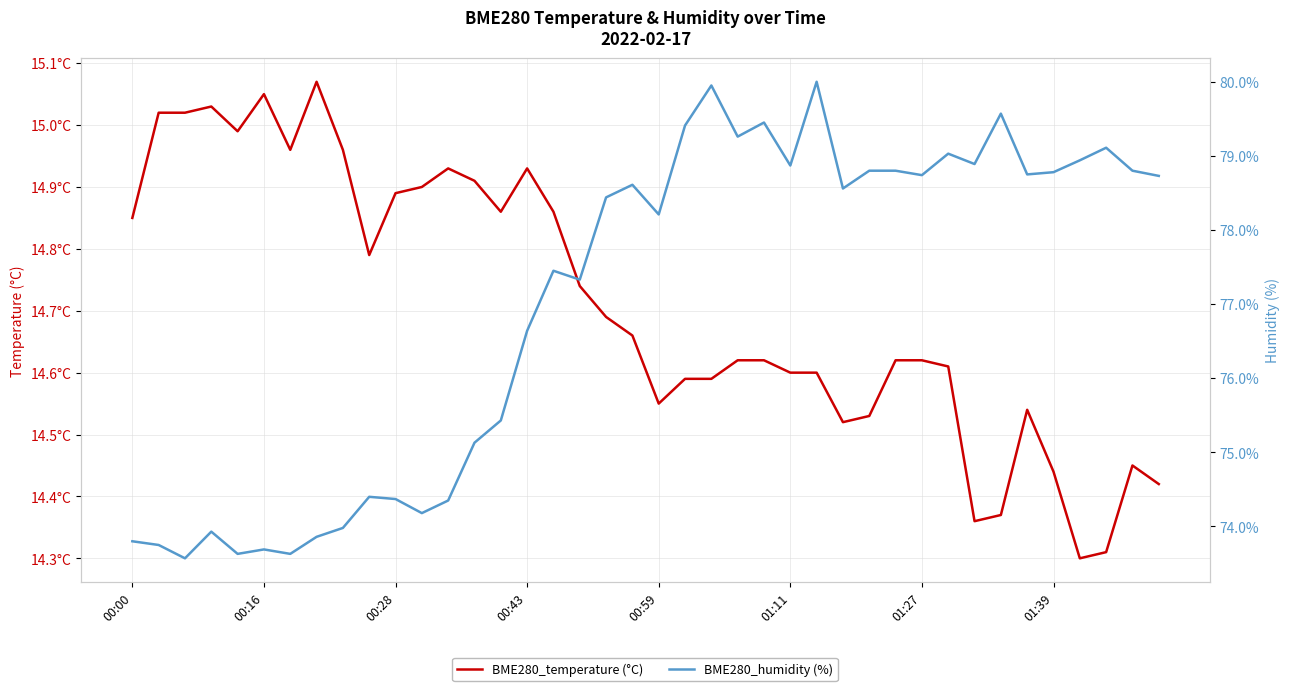

Reading left to right, what are all the values shown in this chart?

BME280_temperature (°C): 14.8	15.0	15.0	15.0	15.0	15.1	15.0	15.1	15.0	14.8	14.9	14.9	14.9	14.9	14.9	14.9	14.9	14.7	14.7	14.7	14.6	14.6	14.6	14.6	14.6	14.6	14.6	14.5	14.5	14.6	14.6	14.6	14.4	14.4	14.5	14.4	14.3	14.3	14.4	14.4
BME280_humidity (%): 73.8	73.8	73.6	73.9	73.6	73.7	73.6	73.9	74.0	74.4	74.4	74.2	74.3	75.1	75.4	76.6	77.5	77.3	78.4	78.6	78.2	79.4	80.0	79.3	79.5	78.9	80.0	78.6	78.8	78.8	78.7	79.0	78.9	79.6	78.8	78.8	78.9	79.1	78.8	78.7